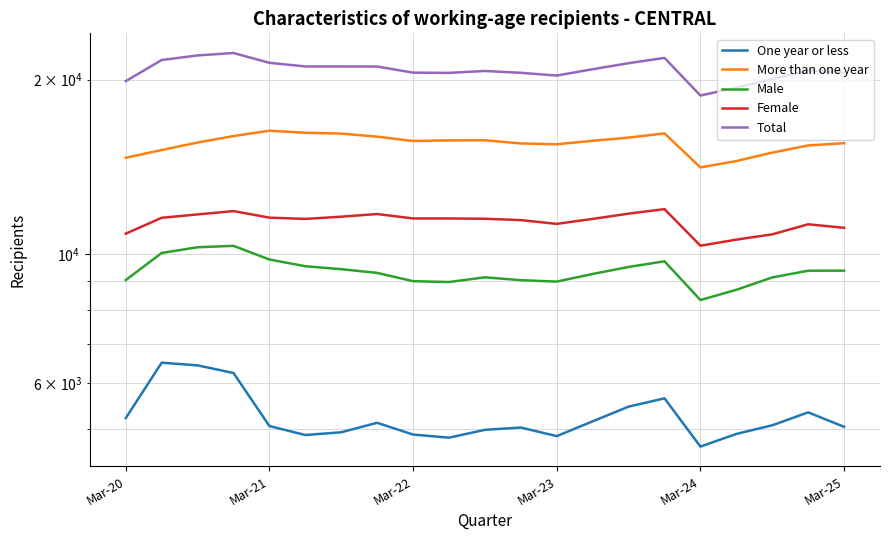

What position from the left is Mar-21?

2